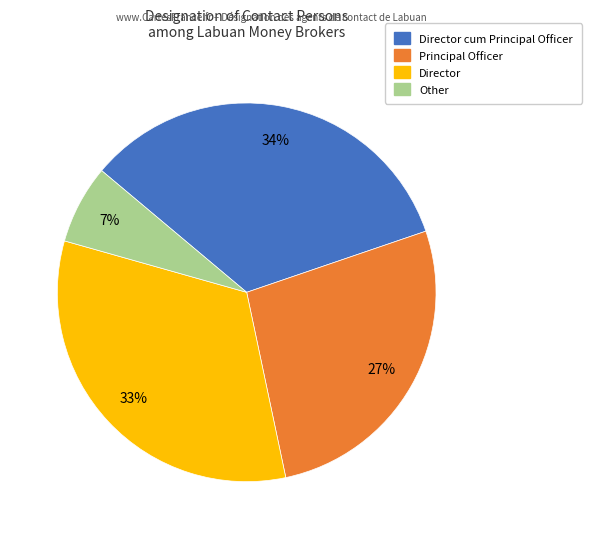

How many slices are in this pie chart?

4